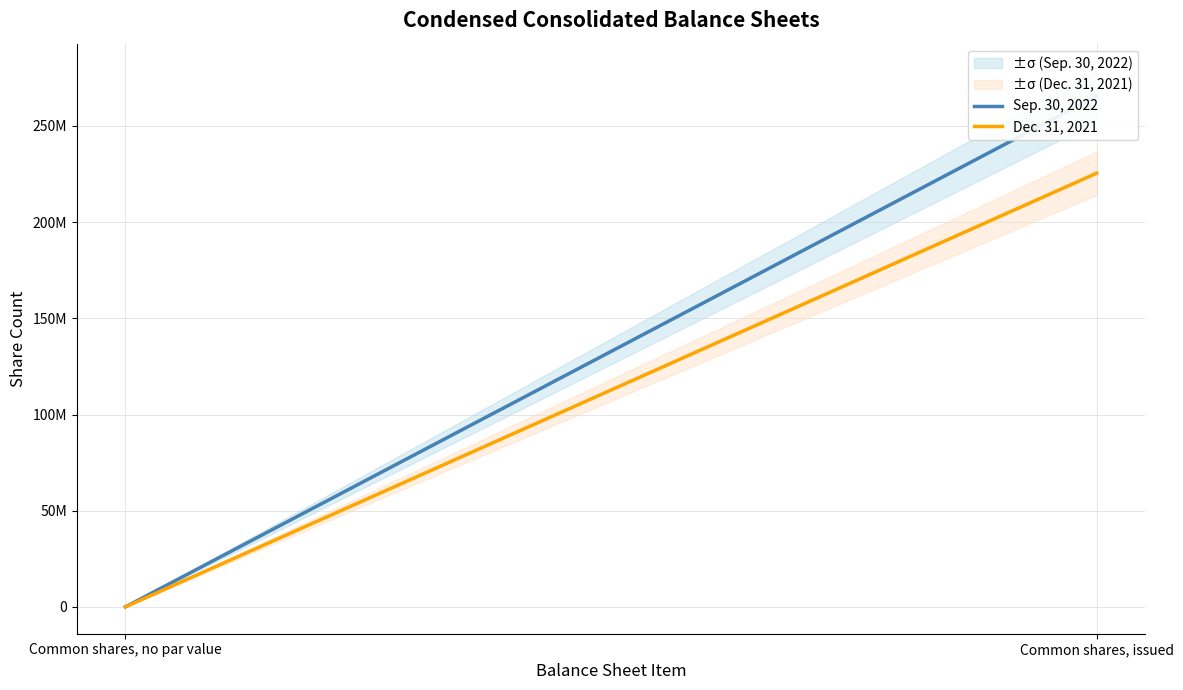

Does the chart display data point markers on the line(s)?

No